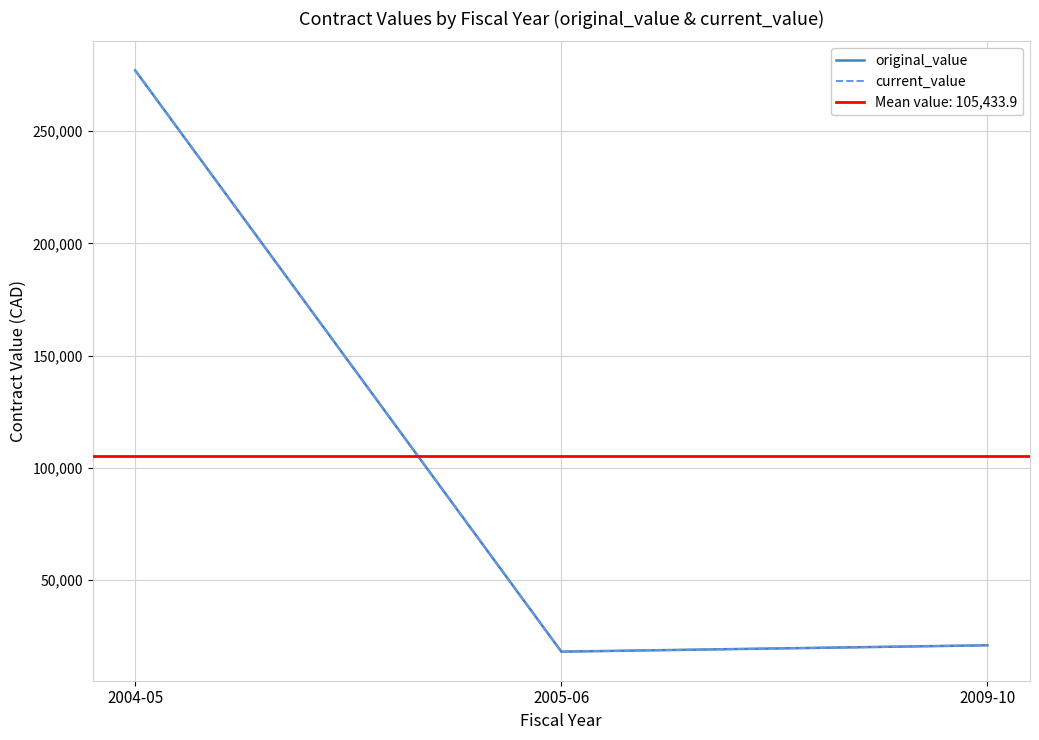

What is the smallest value displayed?

18185.6